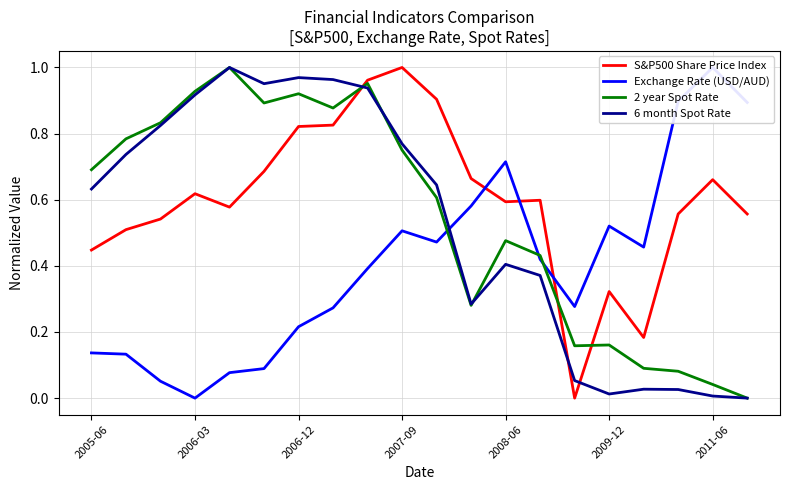

What are all the series names shown in the legend?

S&P500 Share Price Index, Exchange Rate (USD/AUD), 2 year Spot Rate, 6 month Spot Rate